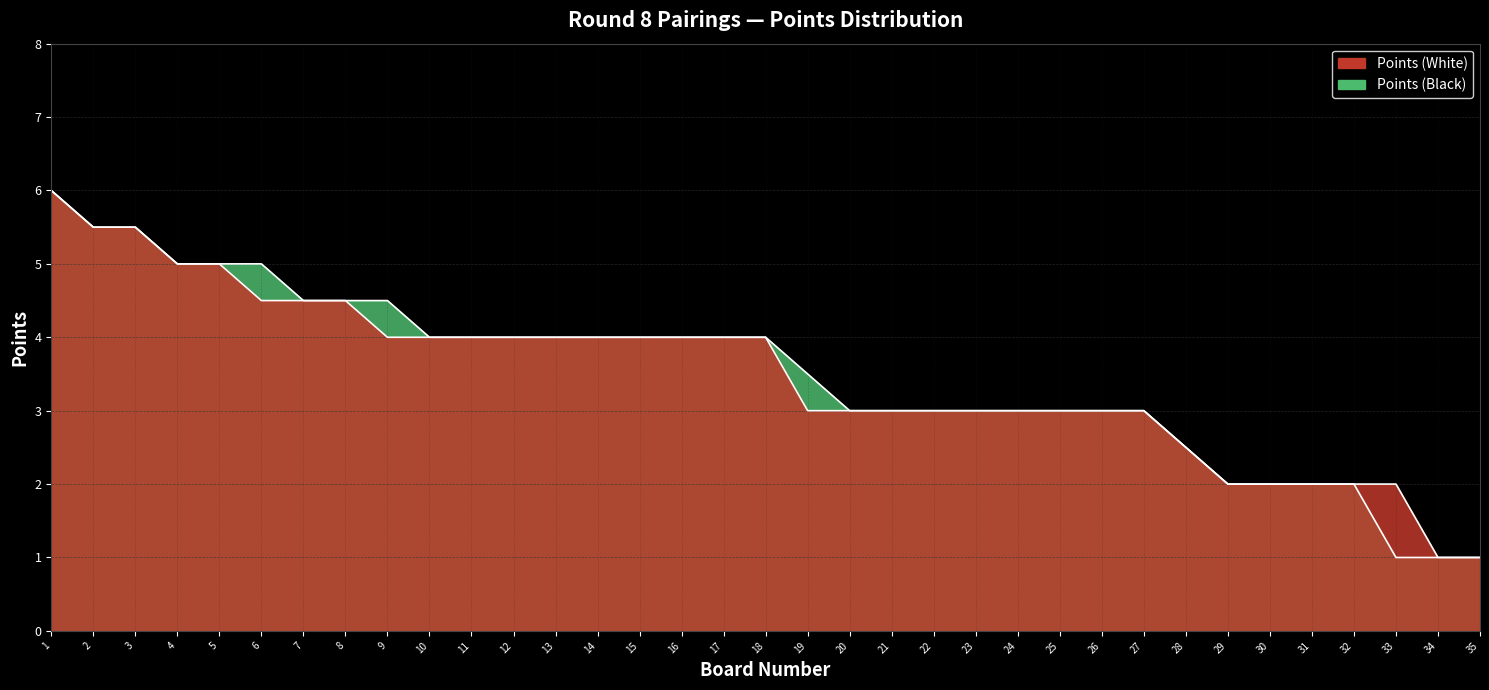

What is the average value of the Points (Black) series?

3.5